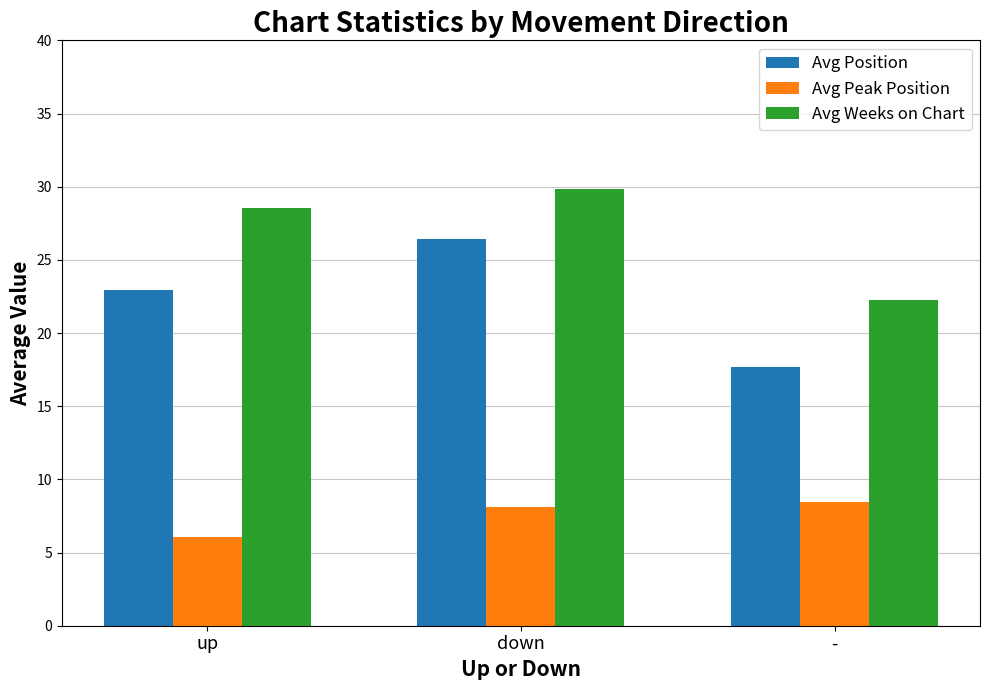

What is the smallest value displayed?

6.1